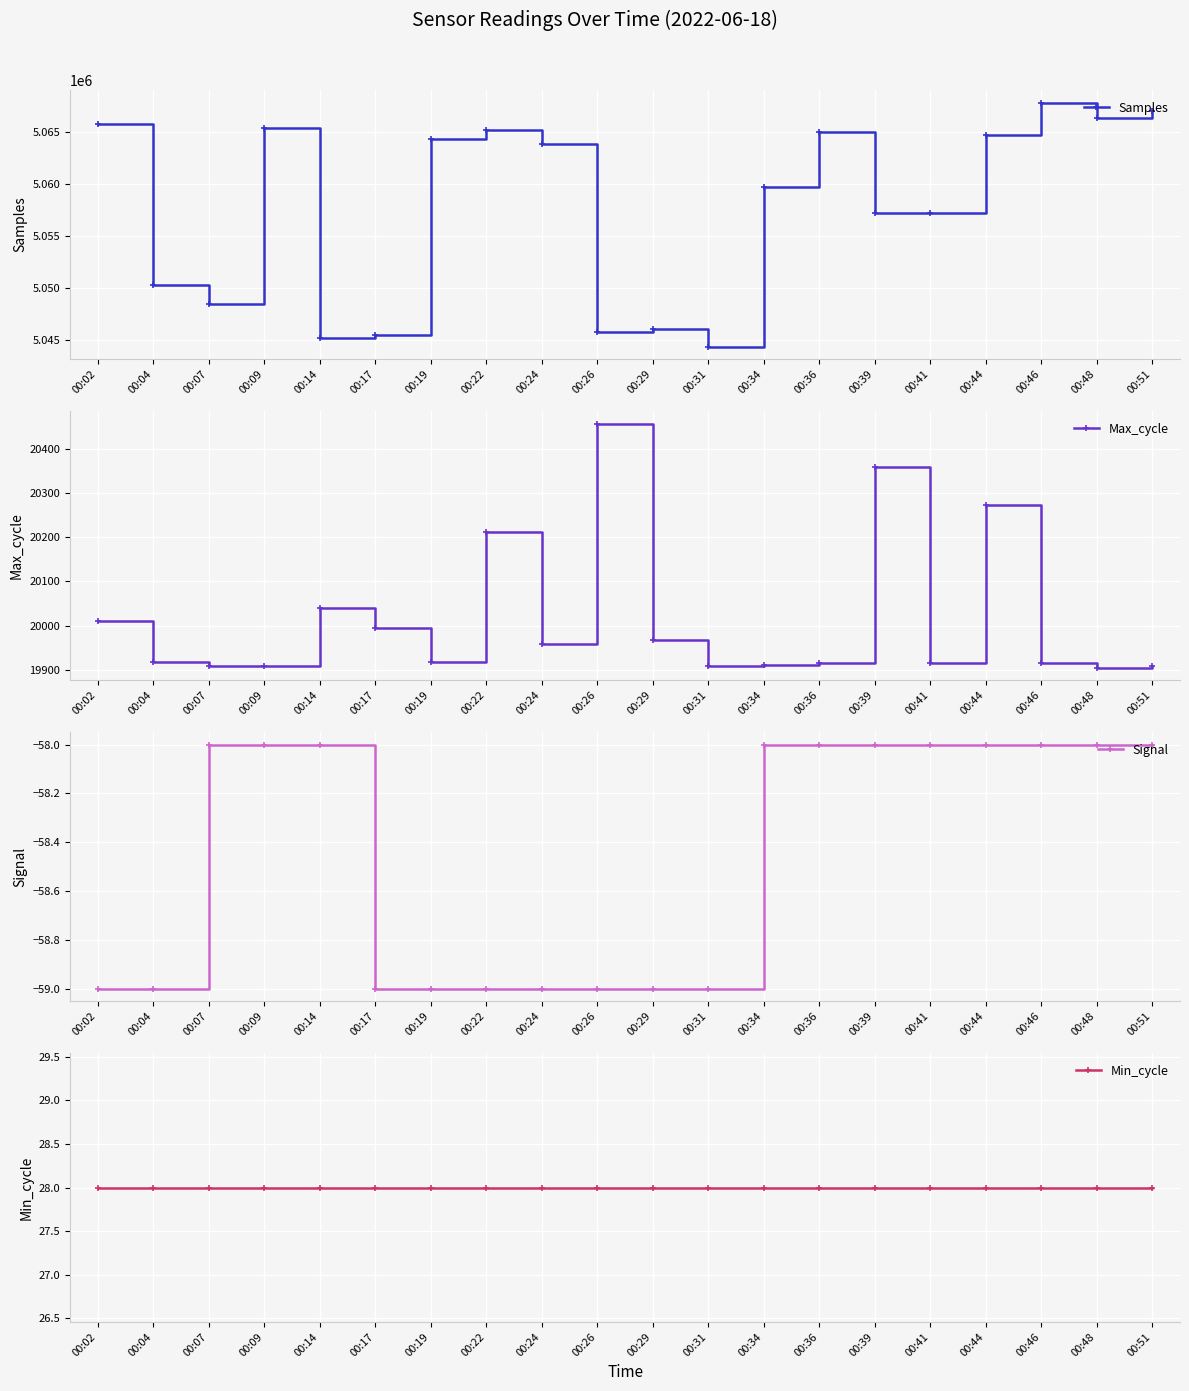

Which label corresponds to the largest value in the chart?

00:46